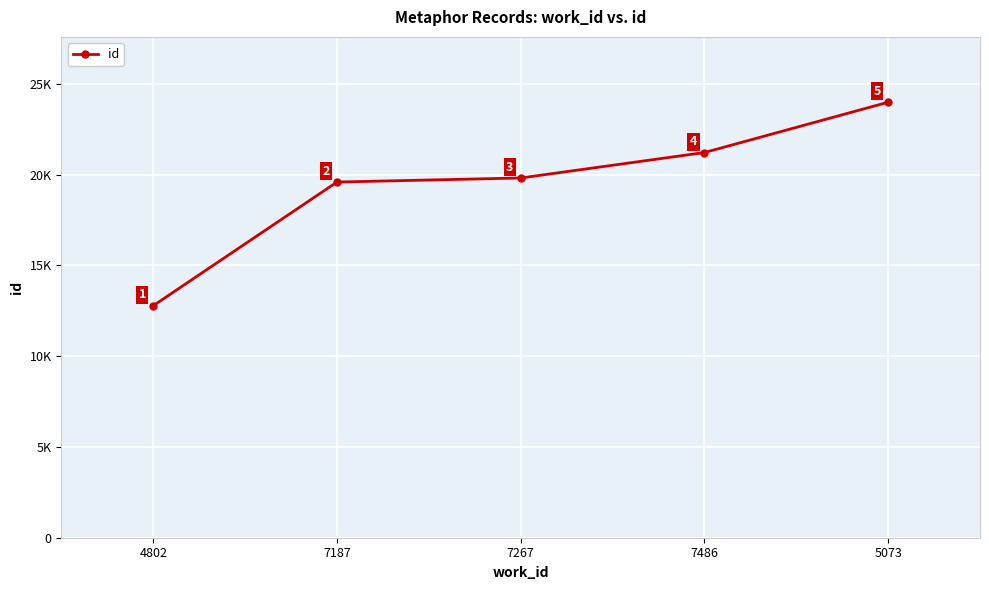

Is it true that the value at 7187 is 19587?

True